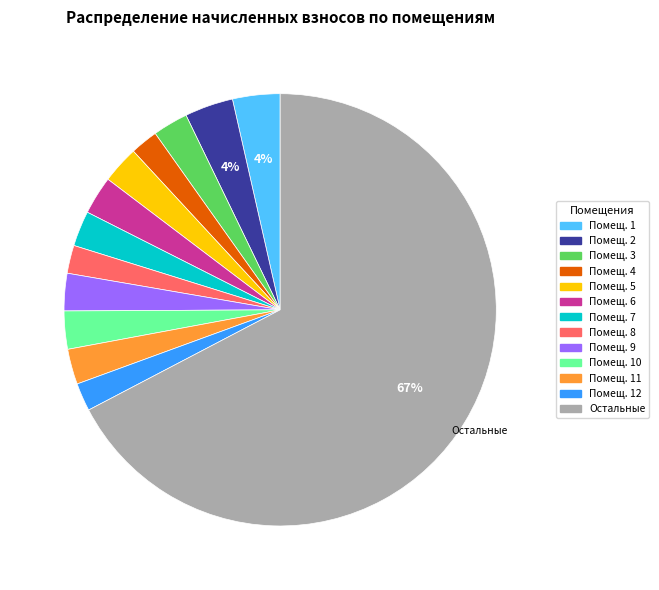

To the nearest percent, what is the average slice percentage?

8%